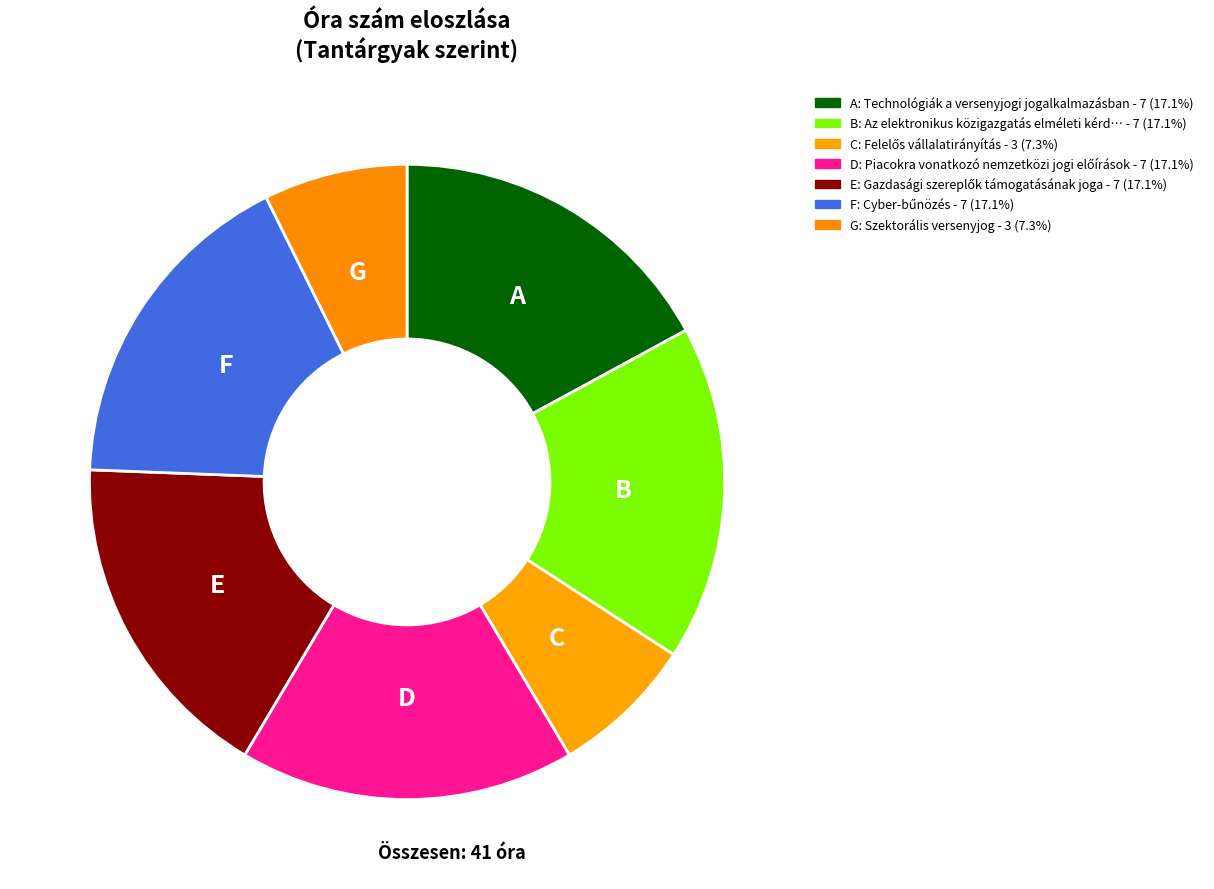

How many slices are in this pie chart?

7